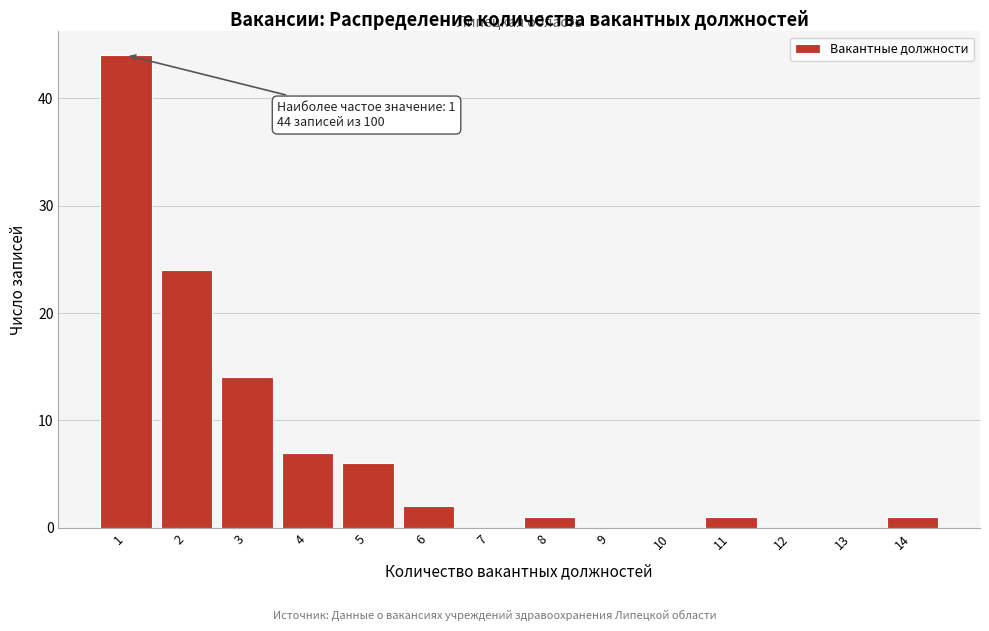

Reading left to right, what are all the values shown in this chart?

1=44	2=24	3=14	4=7	5=6	6=2	7=0	8=1	9=0	10=0	11=1	12=0	13=0	14=1